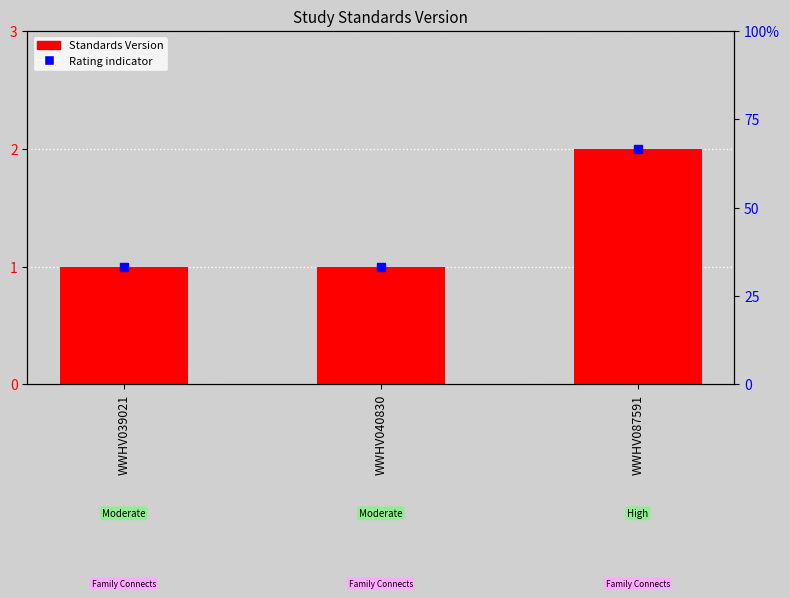

The value at WWHV039021 is 1. True or false?

False